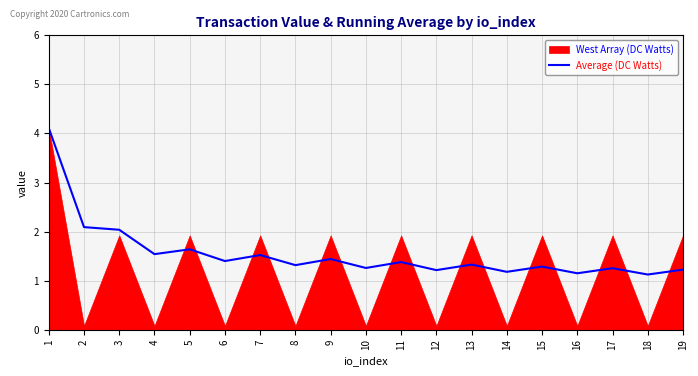

Does the chart have visible grid lines?

Yes